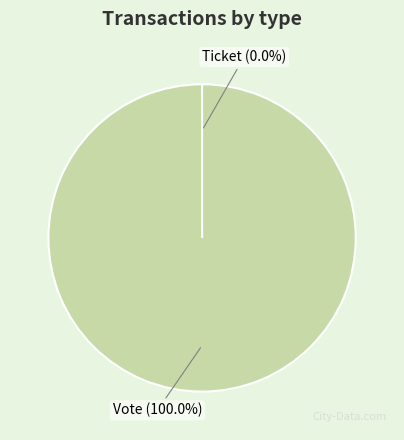

To the nearest percent, what is the average slice percentage?

50%